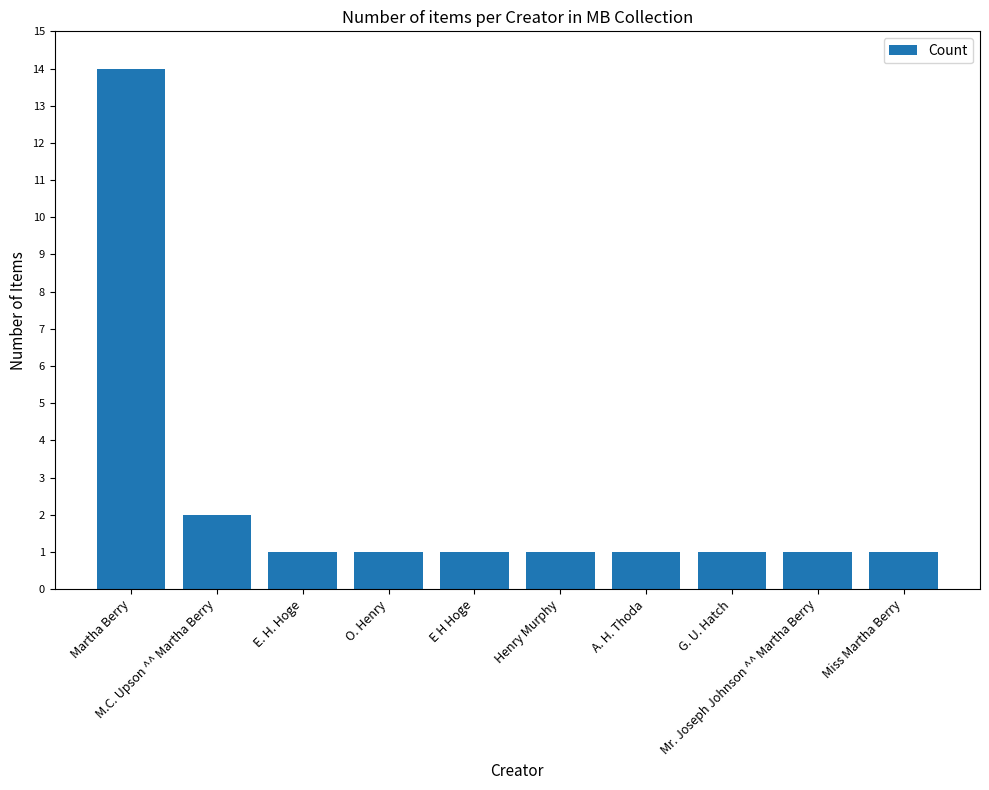

What position from the right is G. U. Hatch?

3